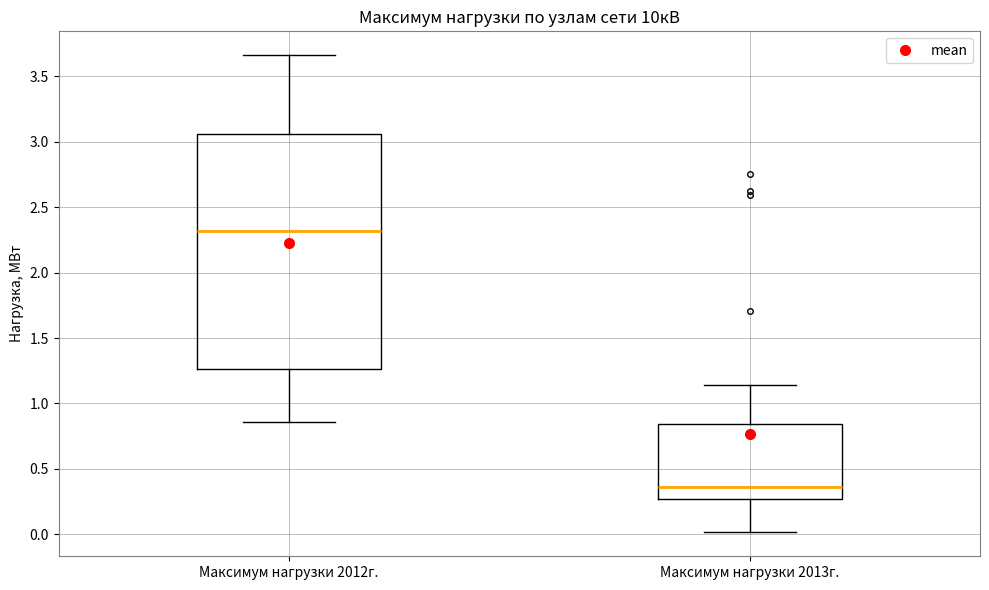

Reading left to right, read every box against the y-axis: the position of its median line, the range the box covers, and the ends of its whiskers. The values are not printed on the chart, so give them approximately, as read against the axis.

Максимум нагрузки 2012г.: median 2.30, box 1.25 to 3.05, whiskers 0.85 to 3.65
Максимум нагрузки 2013г.: median 0.35, box 0.25 to 0.85, whiskers 0.00 to 1.15